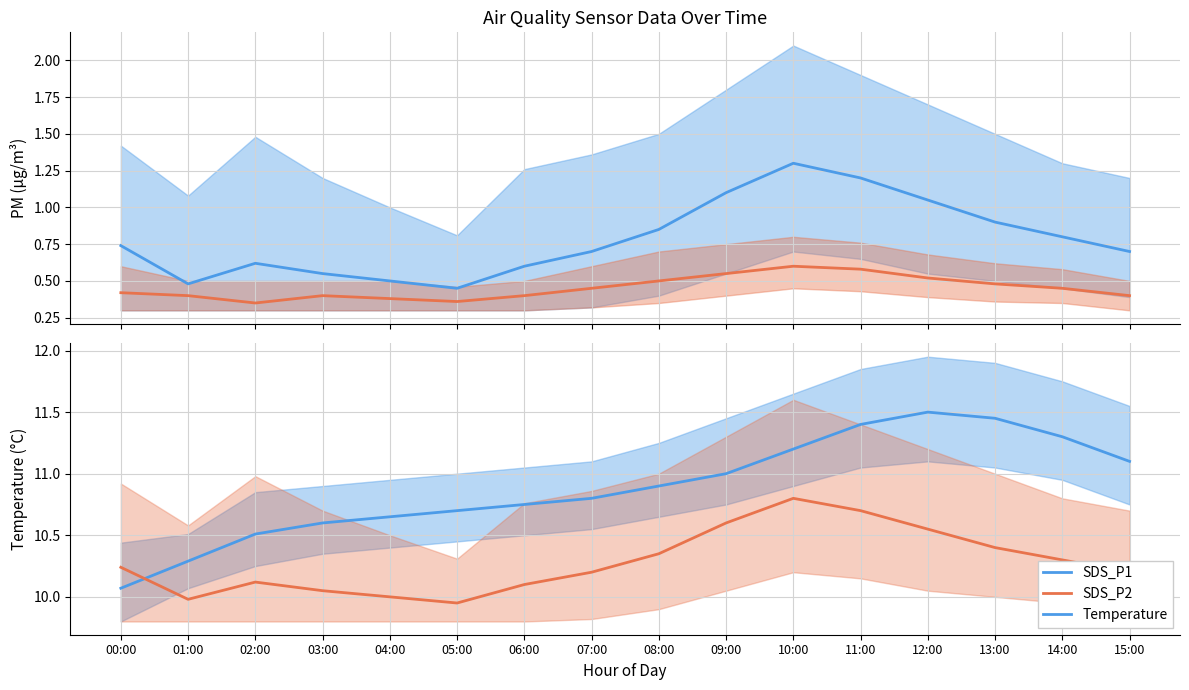

Which series has the largest total across all categories?

BME280_temperature